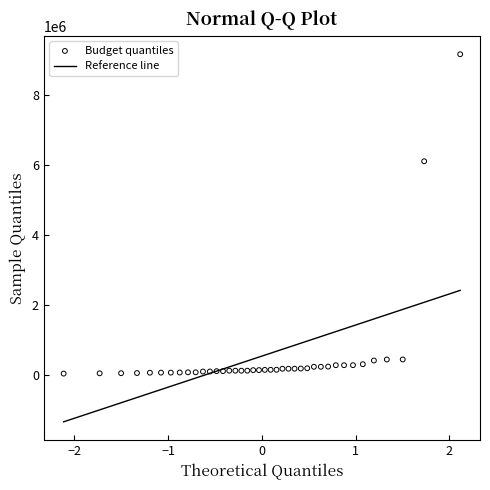

What Y value in the scatter plot is closest to 4615394?

6120522.6